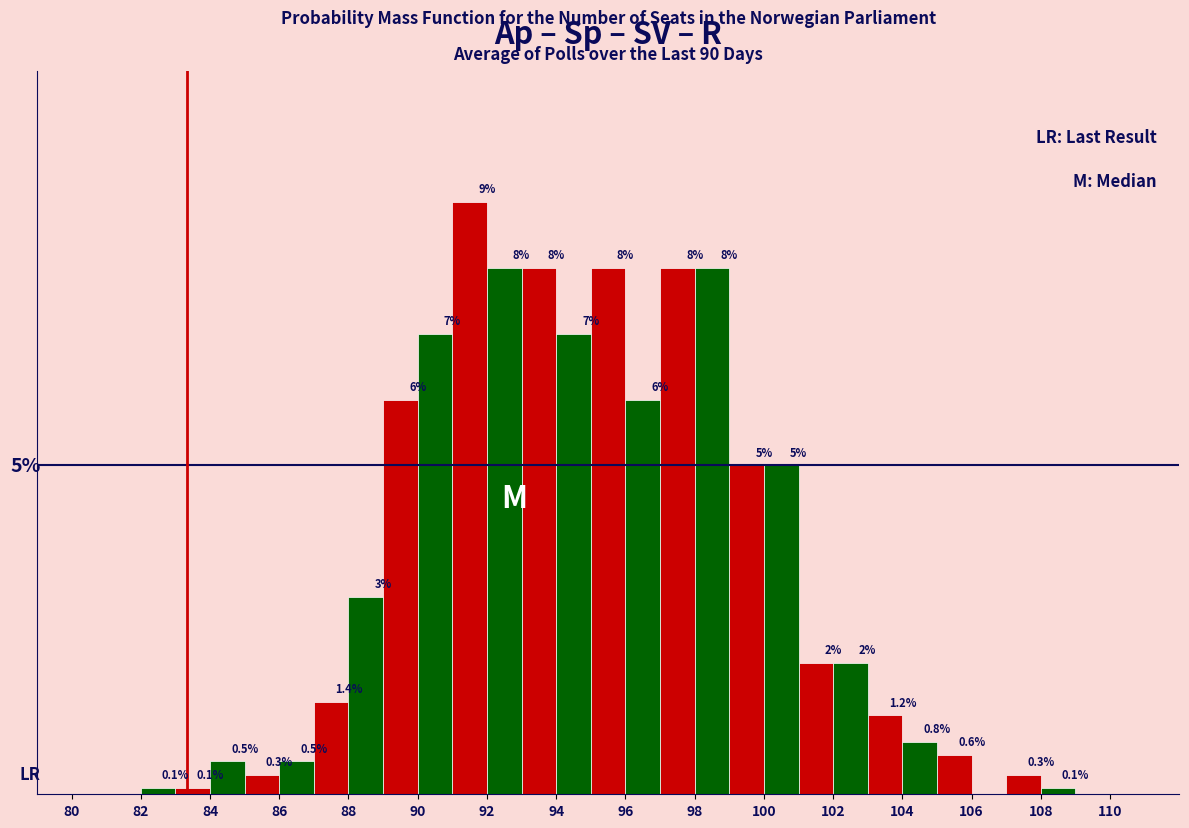

Are the bars grouped side by side (vs. stacked)?

Yes